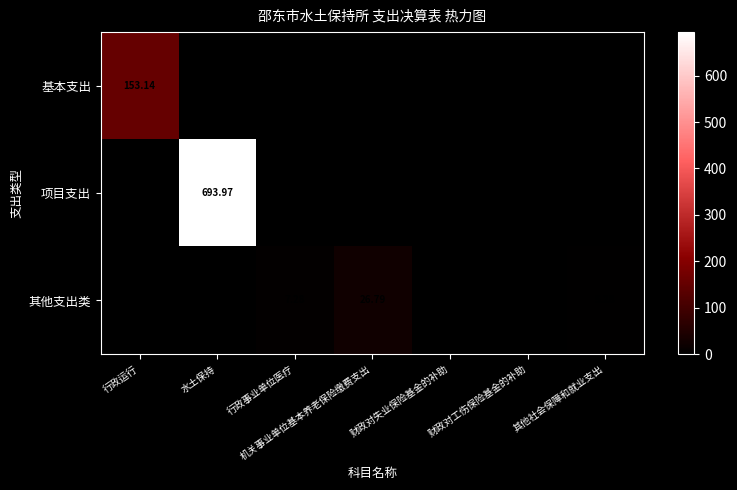

Which category has the highest value across all series?

水土保持